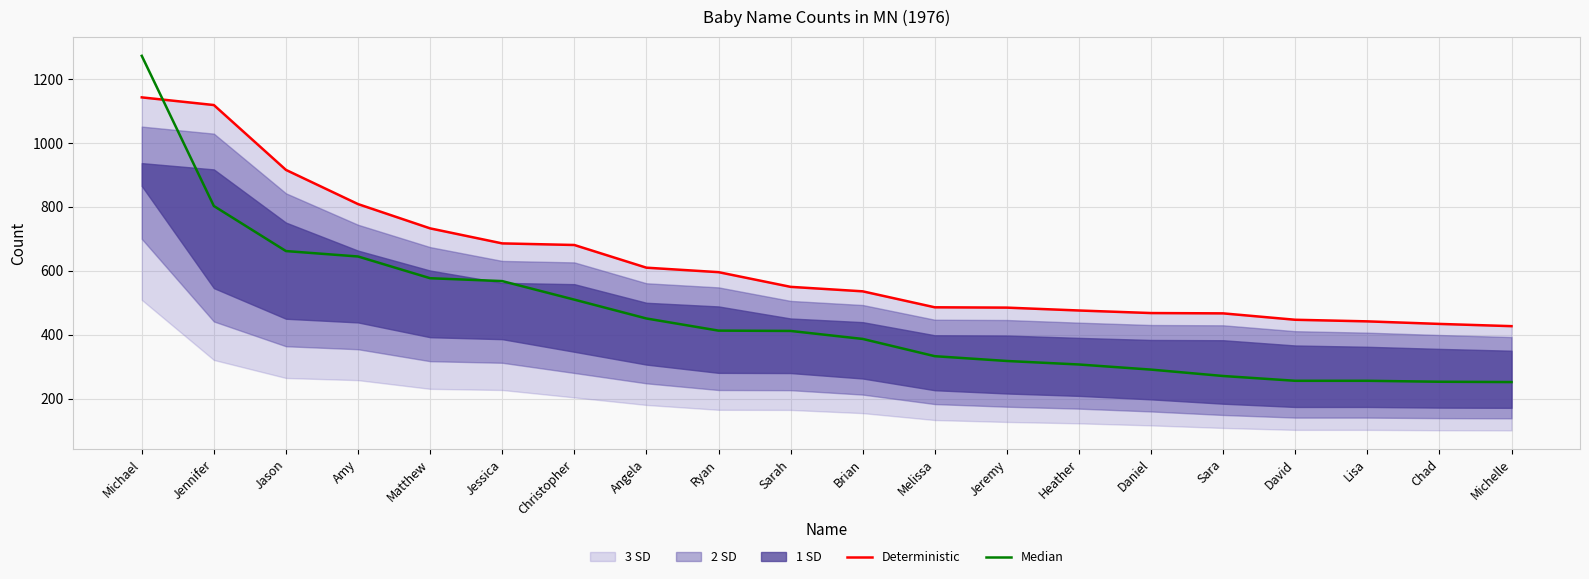

What is the total value across all series at Ryan?

1009